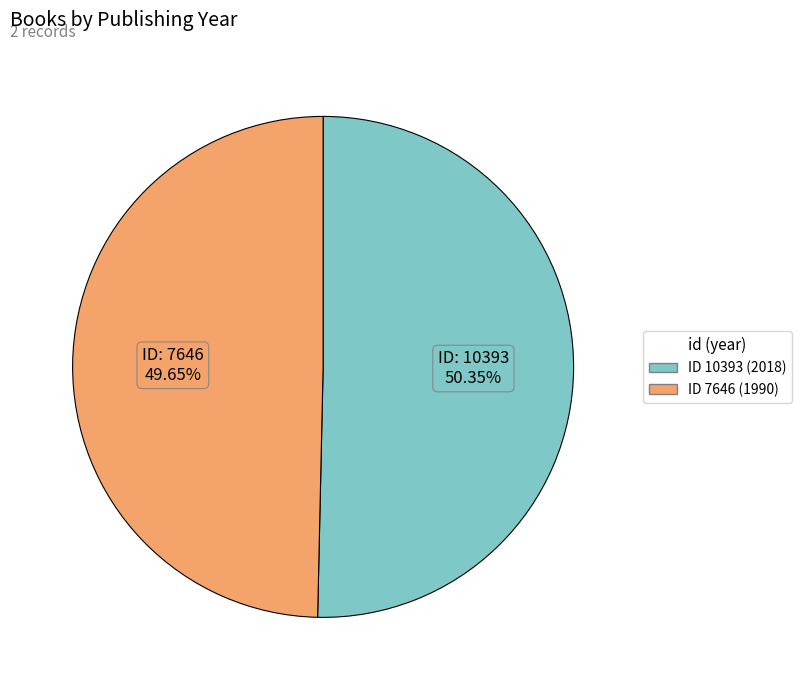

Is there a majority slice in this chart?

Yes